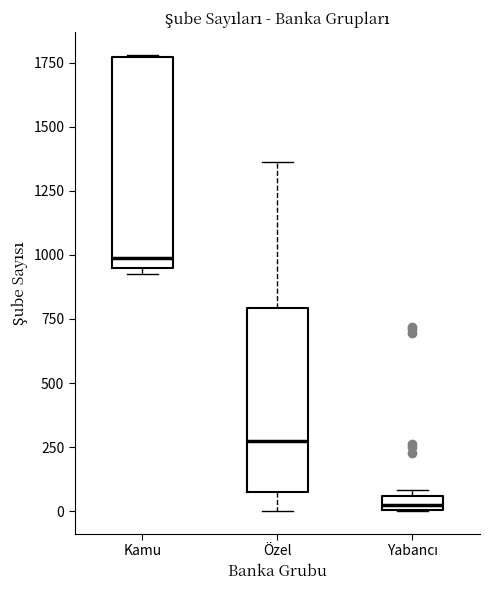

Which box's median line is the highest?

Kamu